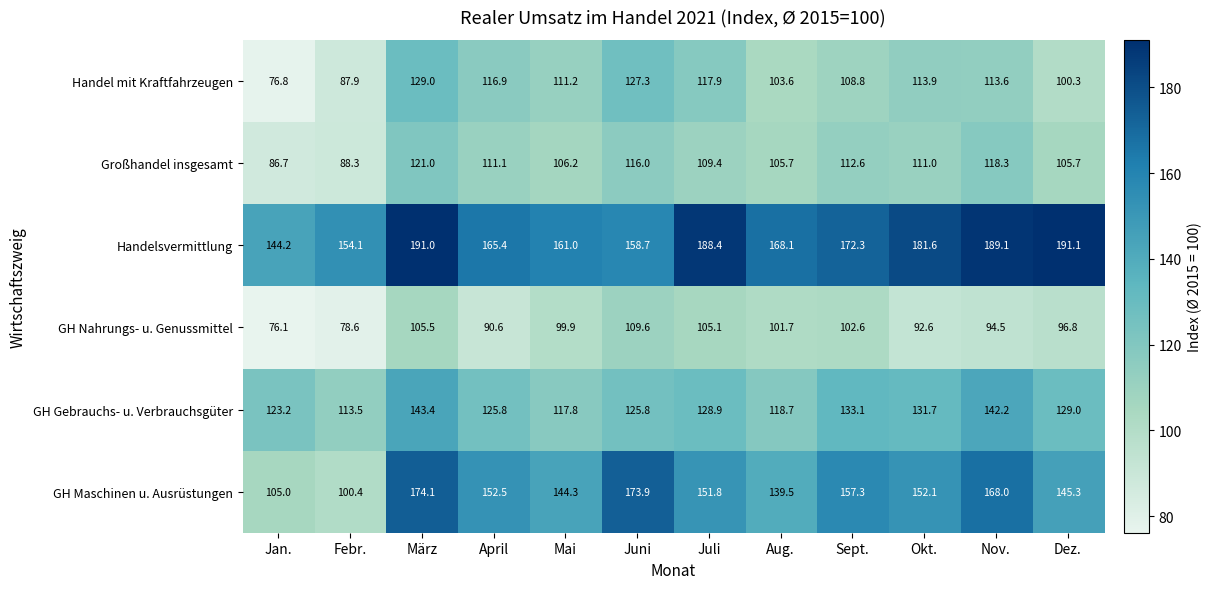

How many categories are shown in the chart?

12